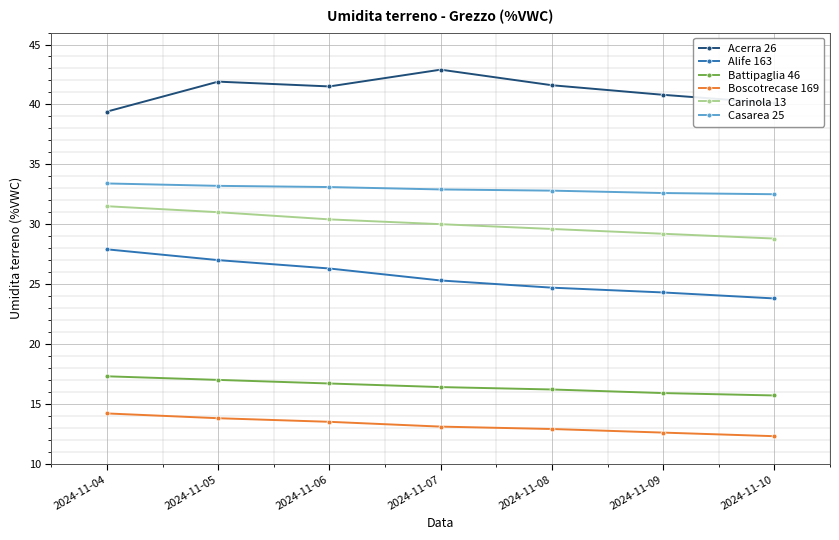

Is it true that Boscotrecase 169 equals 6.7 at 2024-11-09?

False